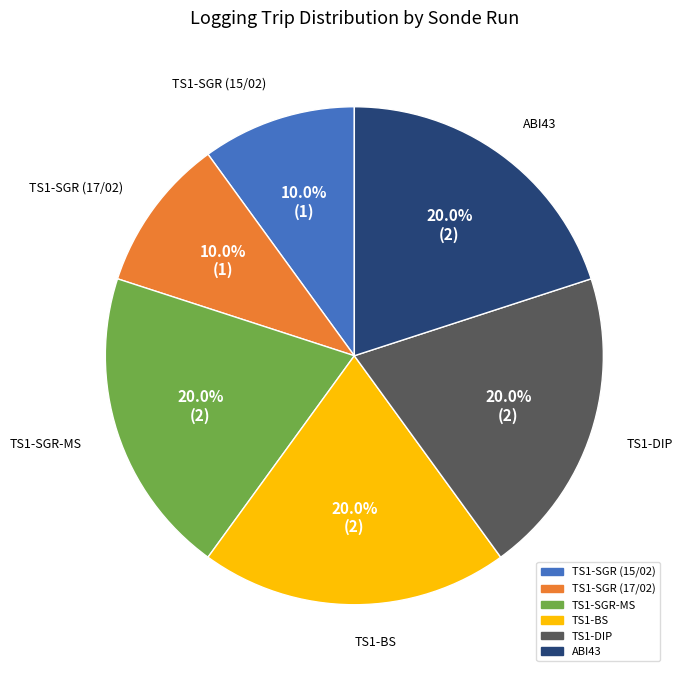

The TS1-DIP slice represents 20% of the pie. True or false?

True